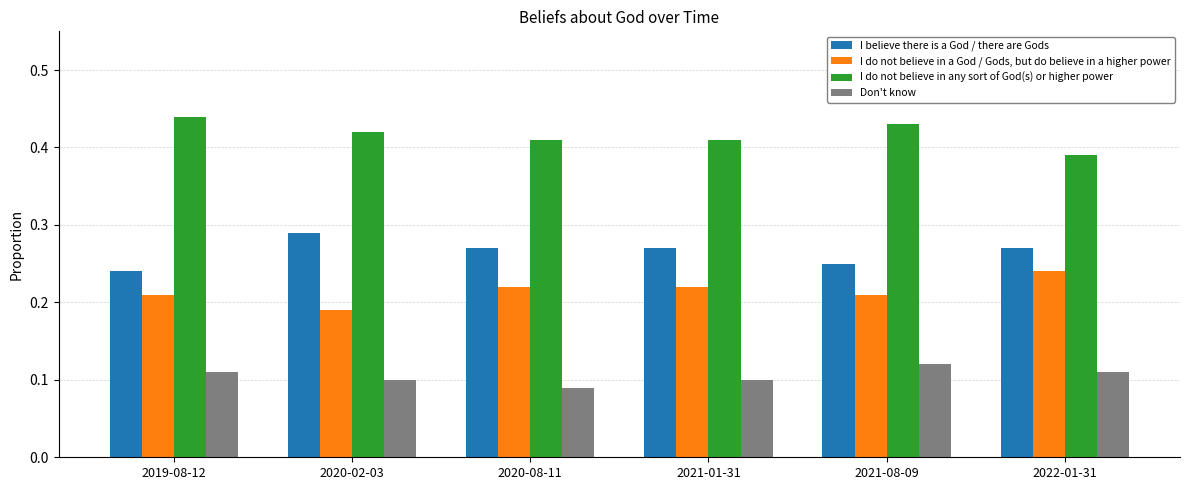

Rank the series by their maximum value, from highest to lowest.

I do not believe in any sort of God(s) or higher power, I believe there is a God / there are Gods, I do not believe in a God / Gods, but do believe in a higher power, Don't know